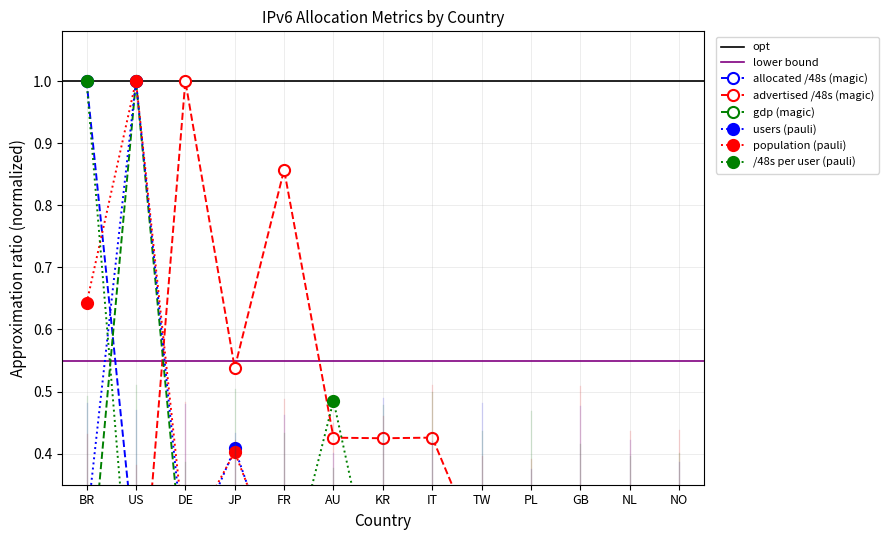

What is the label of the 11th point from the left?

GB